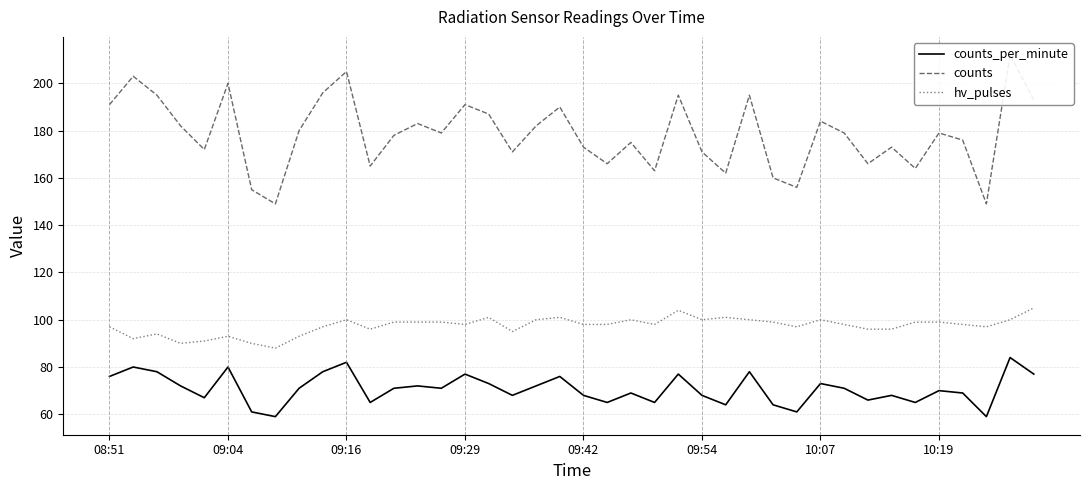

Which category has the highest value across all series?

38